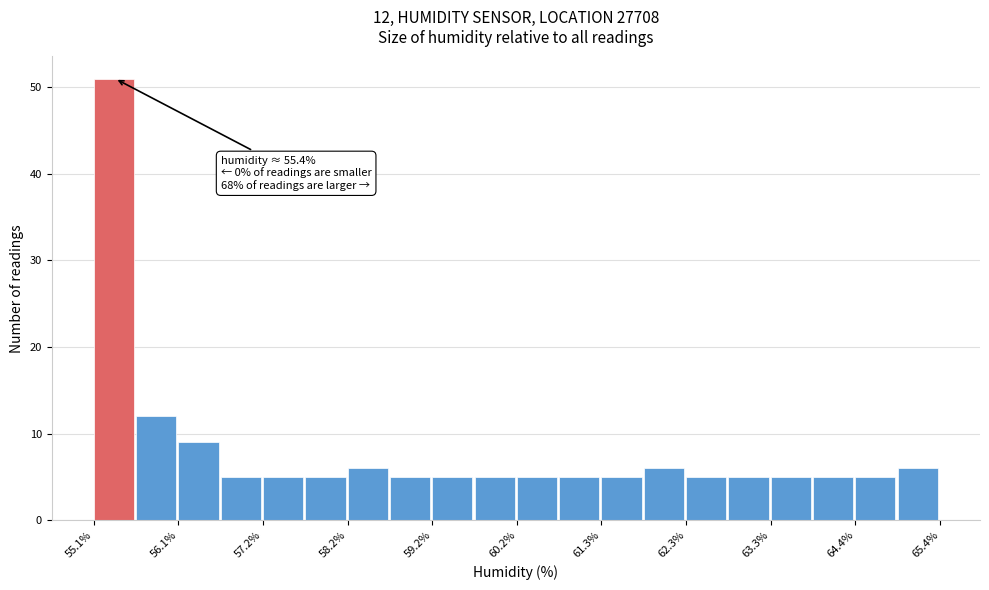

Read against the x-axis, roughly where is the centre of the tallest bar?

55.4